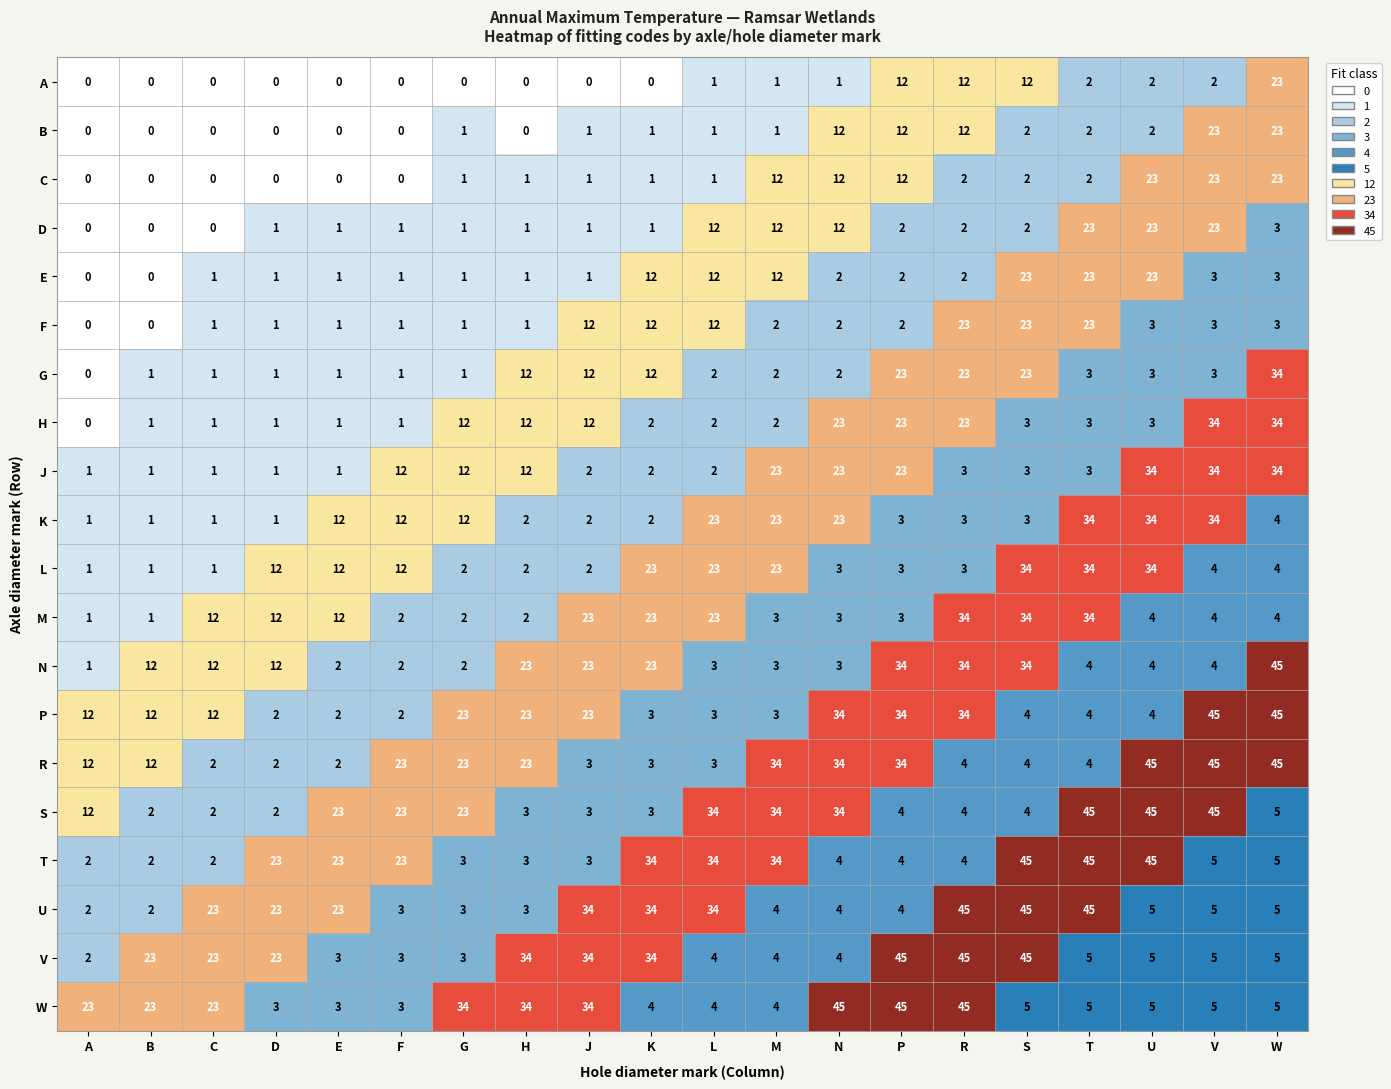

What is the maximum value shown in the chart?

45